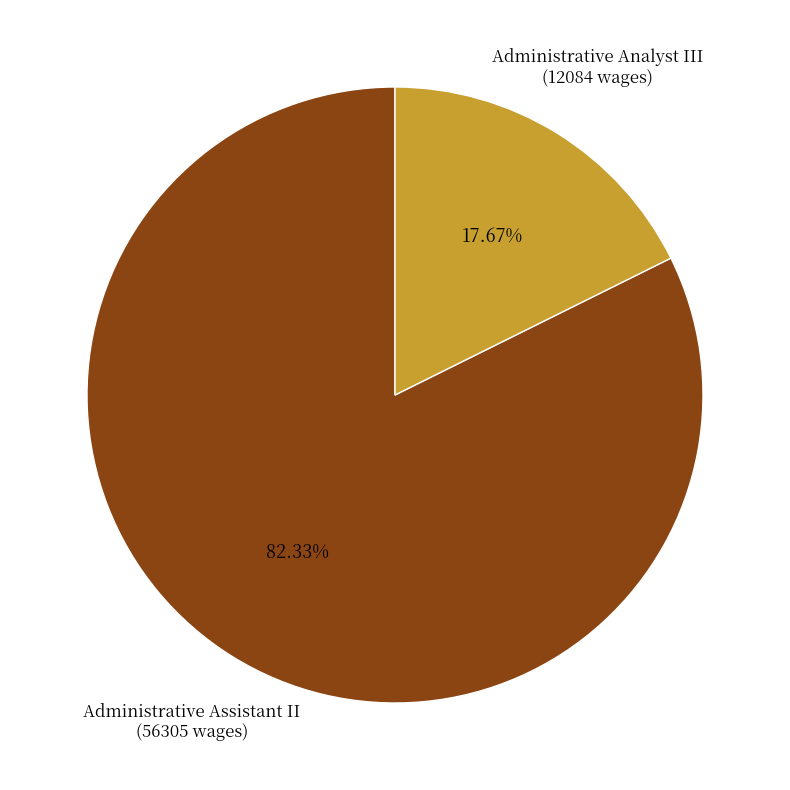

Combined, what portion of the pie is Administrative Analyst III and Administrative Assistant II?

100.0%